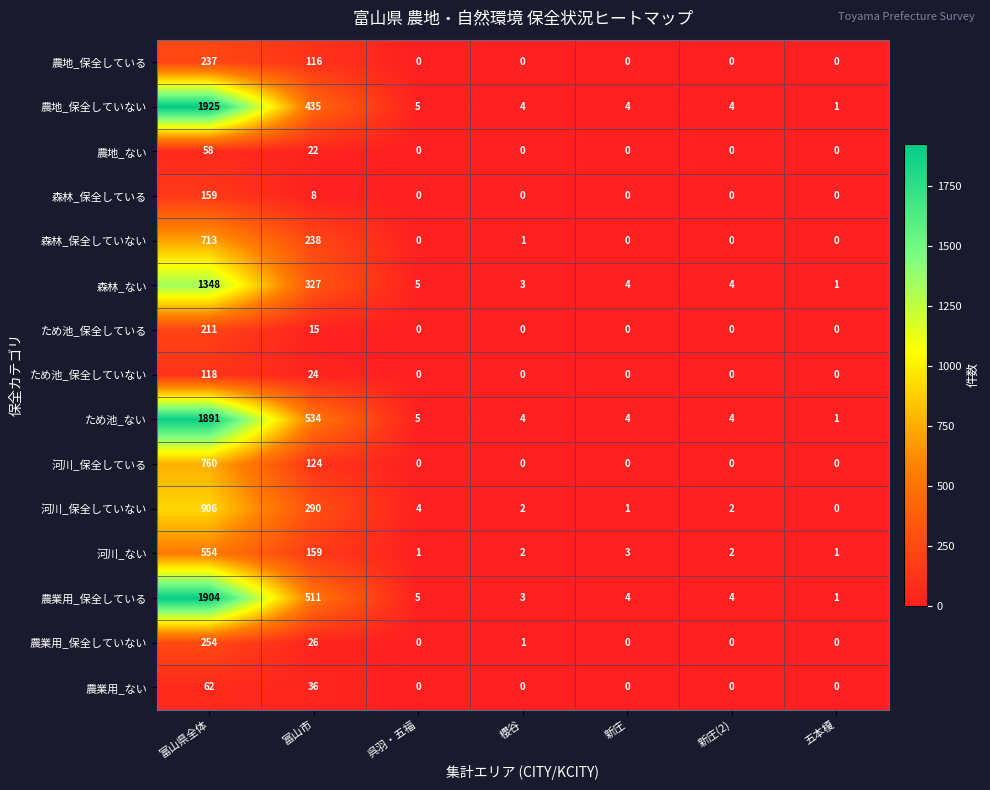

List the series in order of their peak value, highest first.

農地_保全していない, 農業用_保全している, ため池_ない, 森林_ない, 河川_保全していない, 河川_保全している, 森林_保全していない, 河川_ない, 農業用_保全していない, 農地_保全している, ため池_保全している, 森林_保全している, ため池_保全していない, 農業用_ない, 農地_ない